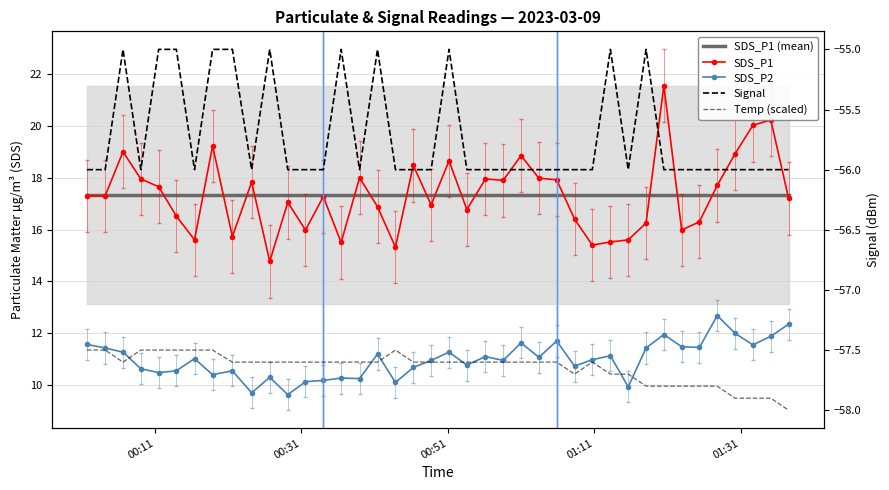

True or false: SDS_P1 (mean) and SDS_P2 intersect in this chart.

False